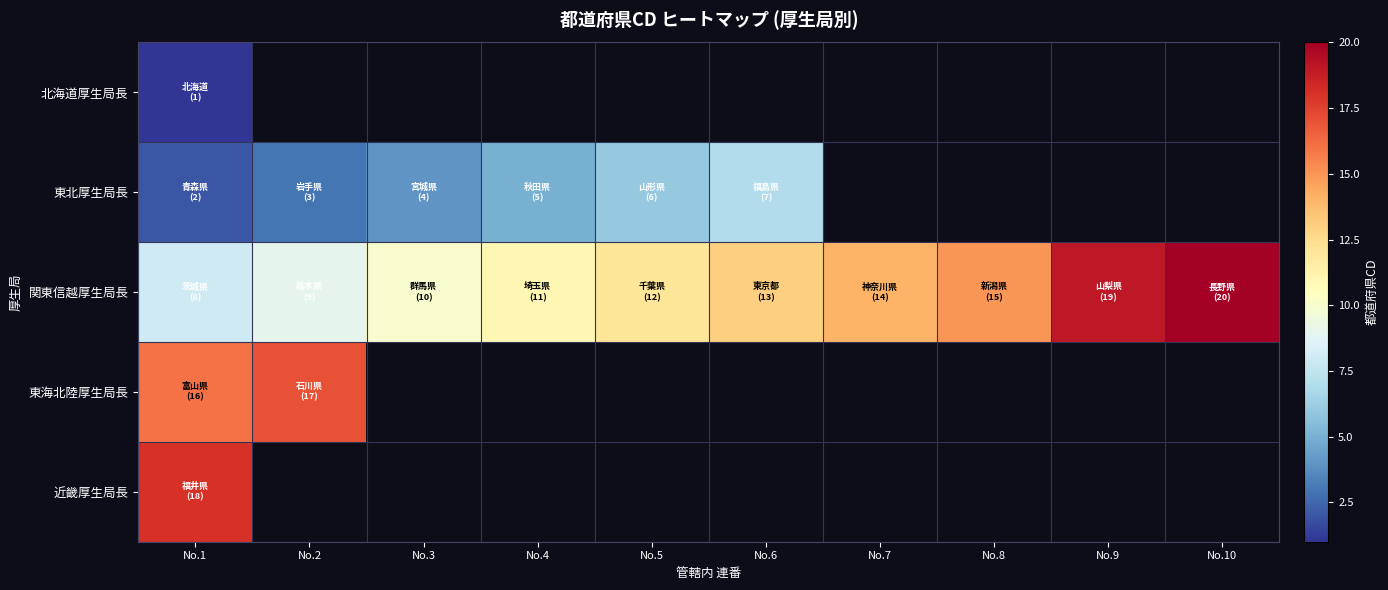

Rank the series by their maximum value, from highest to lowest.

関東信越厚生局長, 近畿厚生局長, 東海北陸厚生局長, 東北厚生局長, 北海道厚生局長